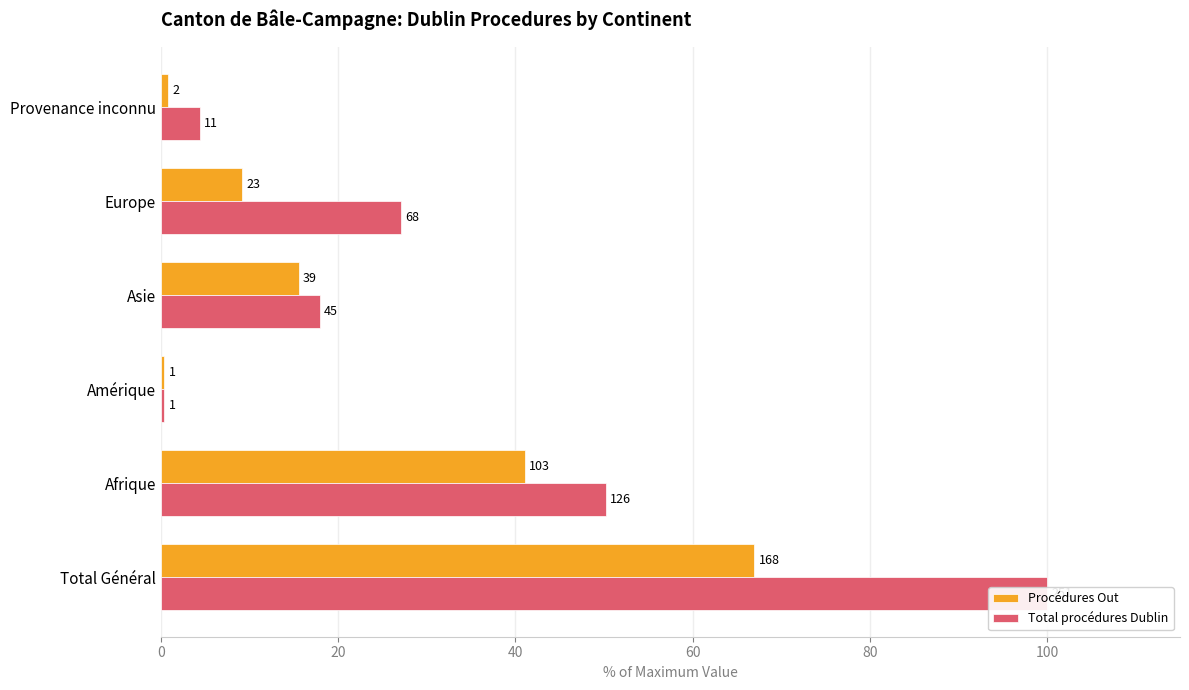

Reading right to left, what are all the values shown in this chart?

Procédures Out: 100=0.8	80=9.2	60=15.5	40=0.4	20=41.0	0=66.9
Total procédures Dublin: 100=4.4	80=27.1	60=17.9	40=0.4	20=50.2	0=100.0